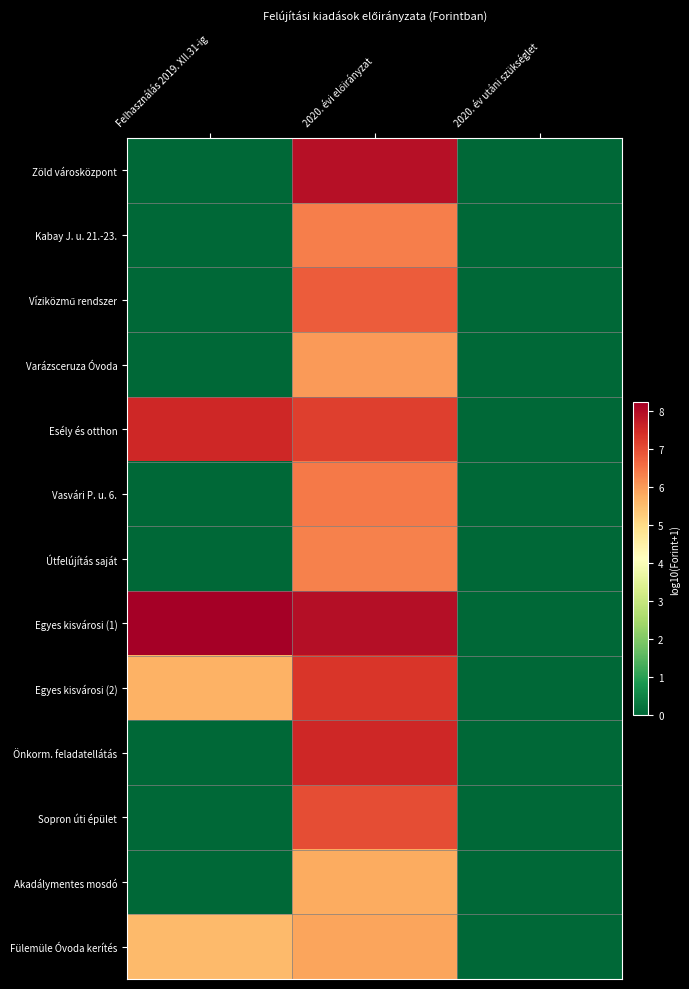

Which series has the largest total across all categories?

Egyes kisvárosi (1)